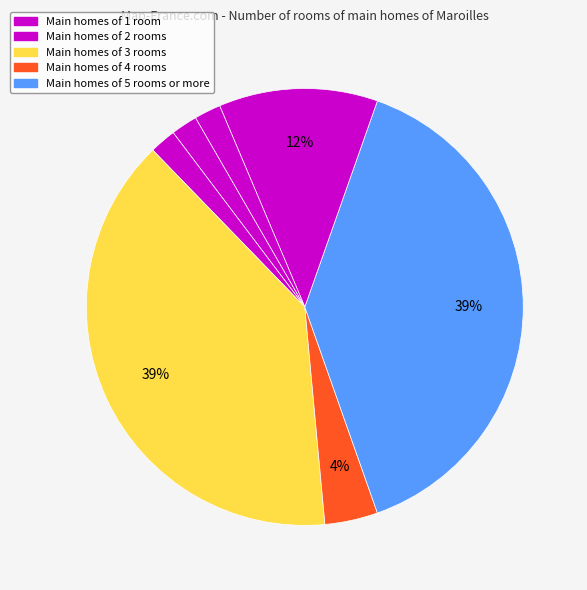

Does any single category account for the majority?

No